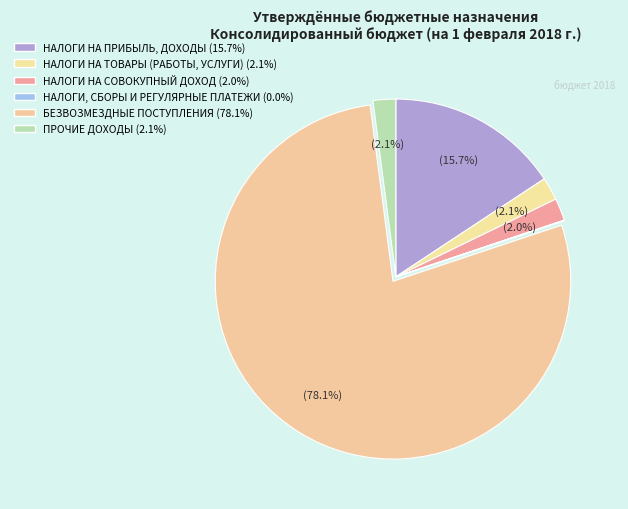

What percentage is NOT represented by НАЛОГИ НА ТОВАРЫ (РАБОТЫ, УСЛУГИ)?

97.9%